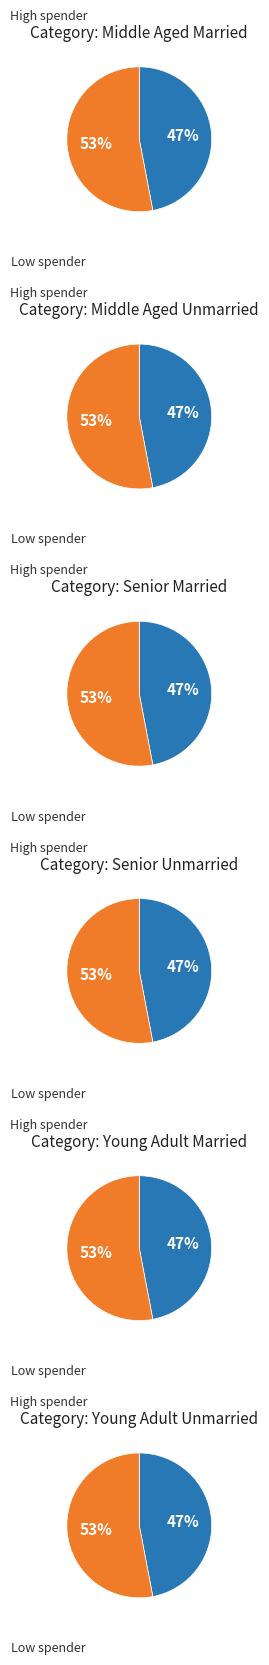

The 0 slice represents 8% of the pie. True or false?

False